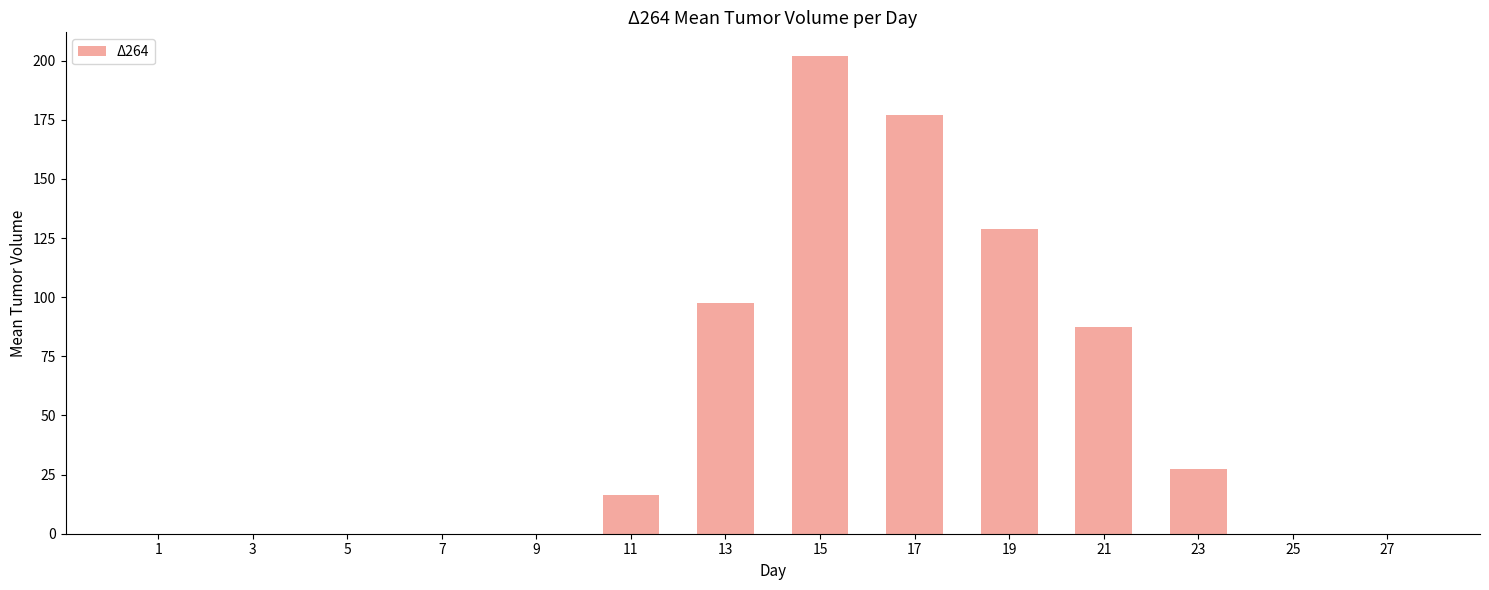

What is the difference between the values at 11 and 3?

16.2